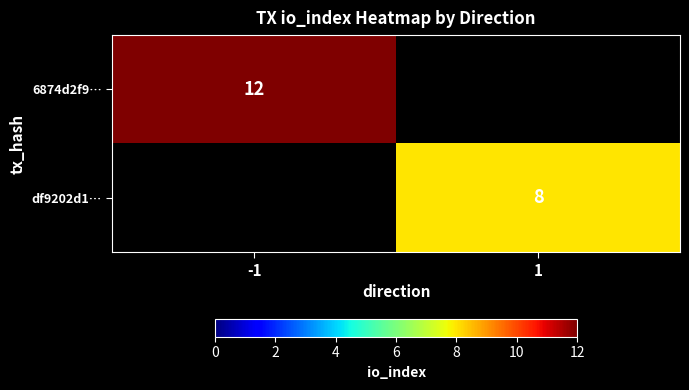

How many data points does each series have?

2